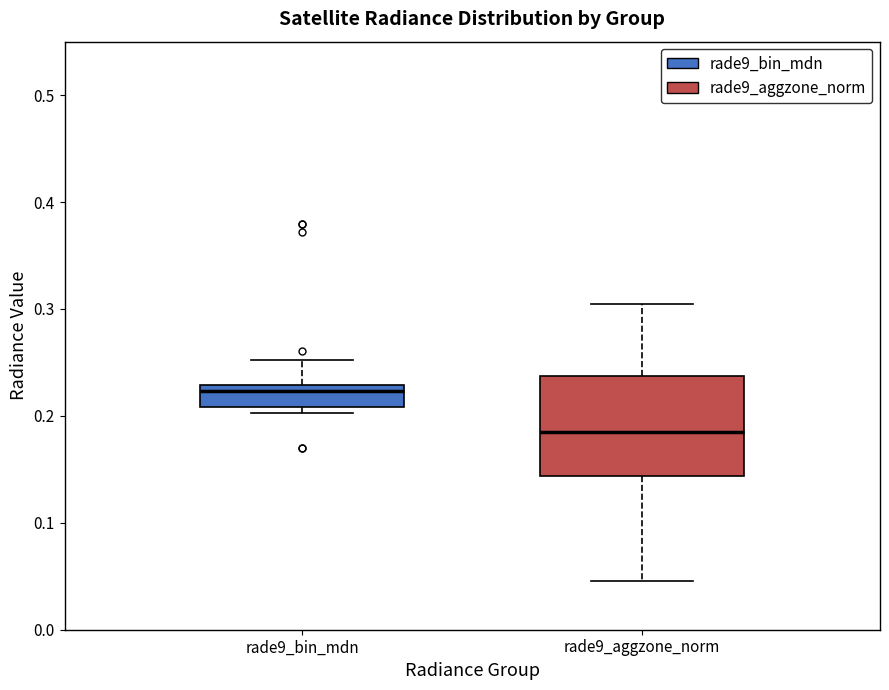

Reading left to right, read every box against the y-axis: the position of its median line, the range the box covers, and the ends of its whiskers. The values are not printed on the chart, so give them approximately, as read against the axis.

rade9_bin_mdn: median 0.22, box 0.21 to 0.23, whiskers 0.20 to 0.25
rade9_aggzone_norm: median 0.19, box 0.14 to 0.24, whiskers 0.05 to 0.31